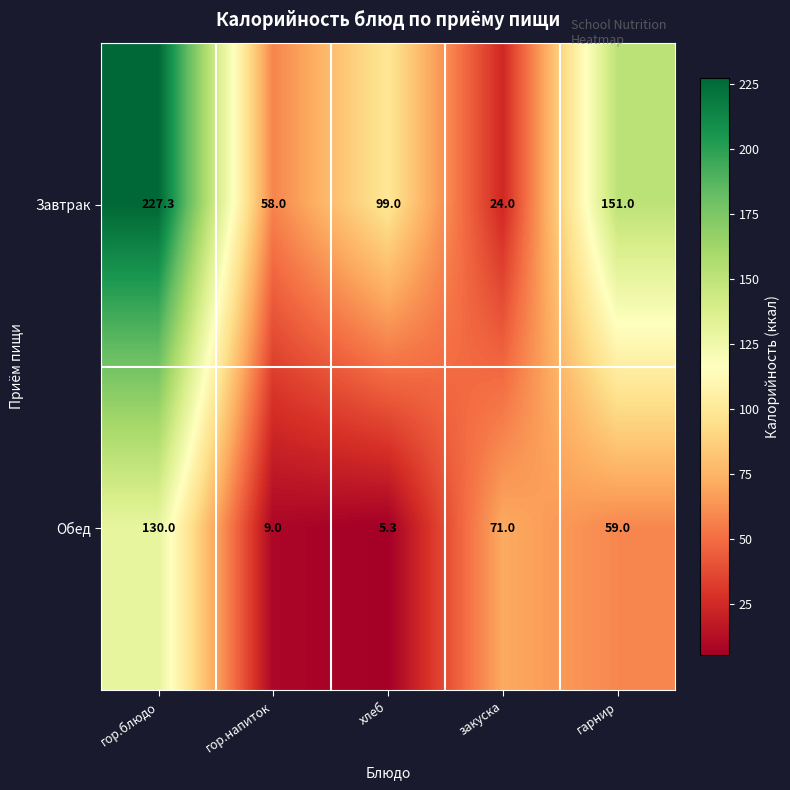

What is the sum of all Обед values?

274.3